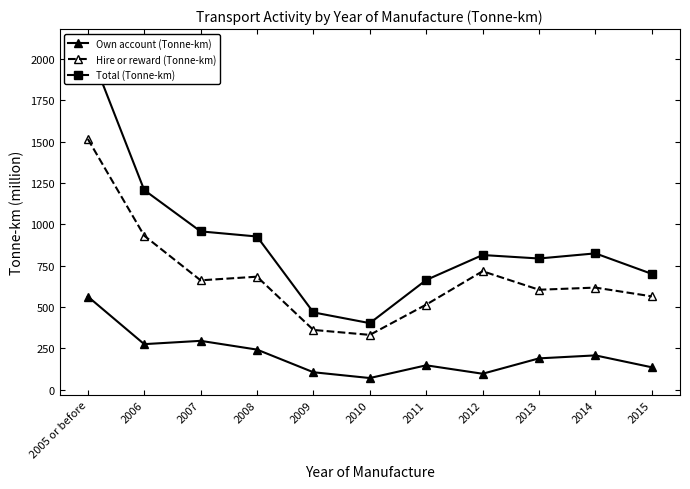

Where is the first local maximum for Hire or reward (Tonne-km)?

2008